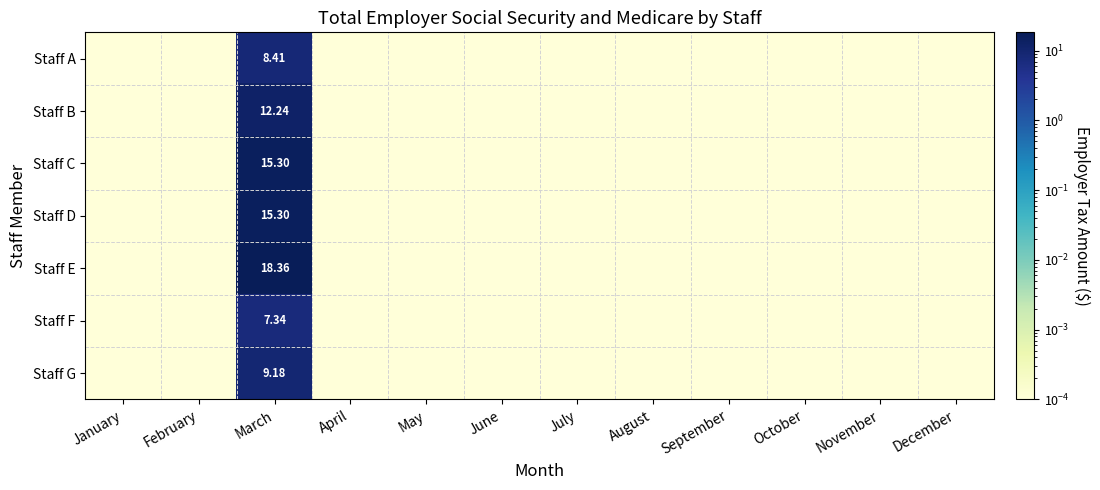

The Staff D series shows 20.5 at March. True or false?

False